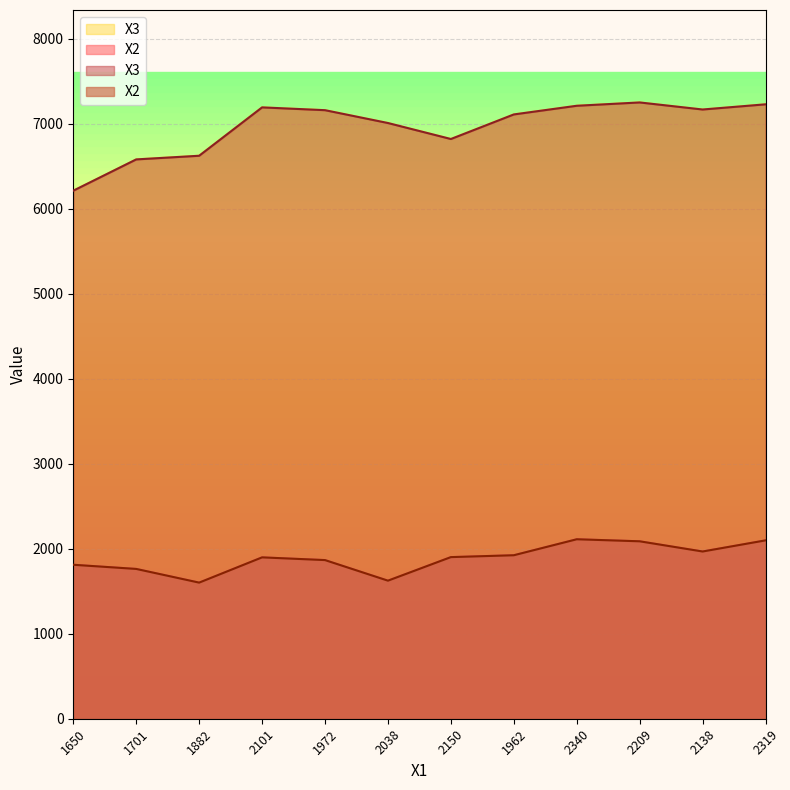

What is the label of the 1st point from the left?

1650